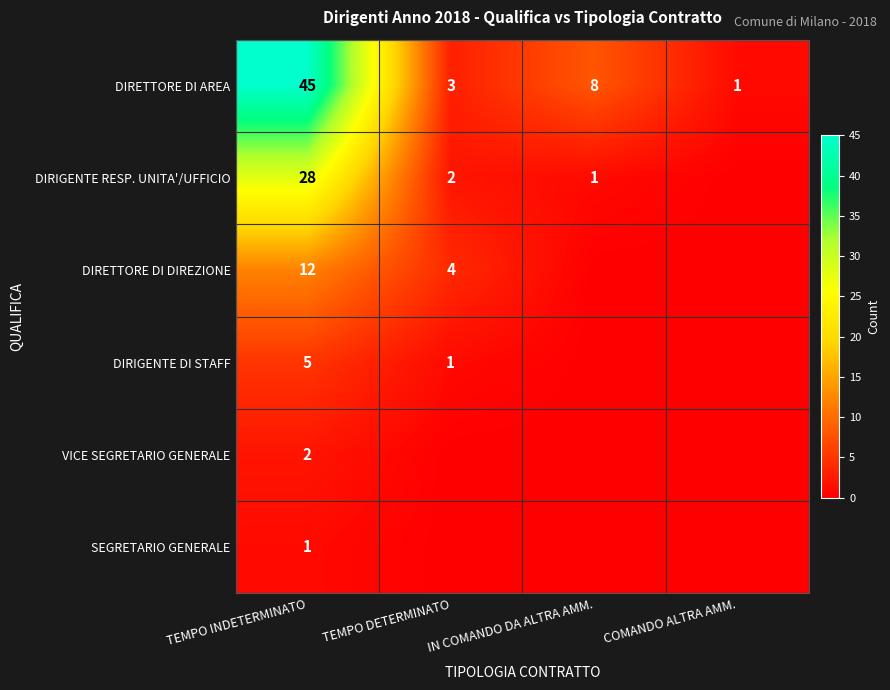

What is the difference between the highest and lowest values at TEMPO DETERMINATO?

4